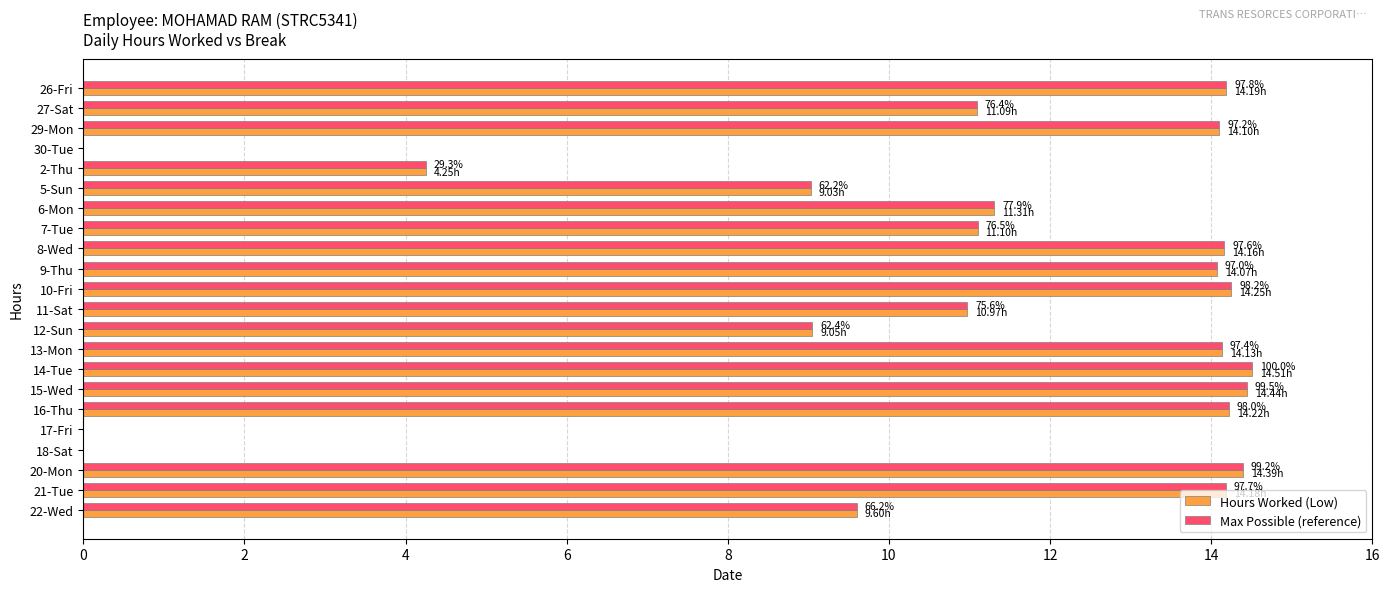

What is the sum of the Hours Worked (Low) values at 7-Tue and 8-Wed?

25.3